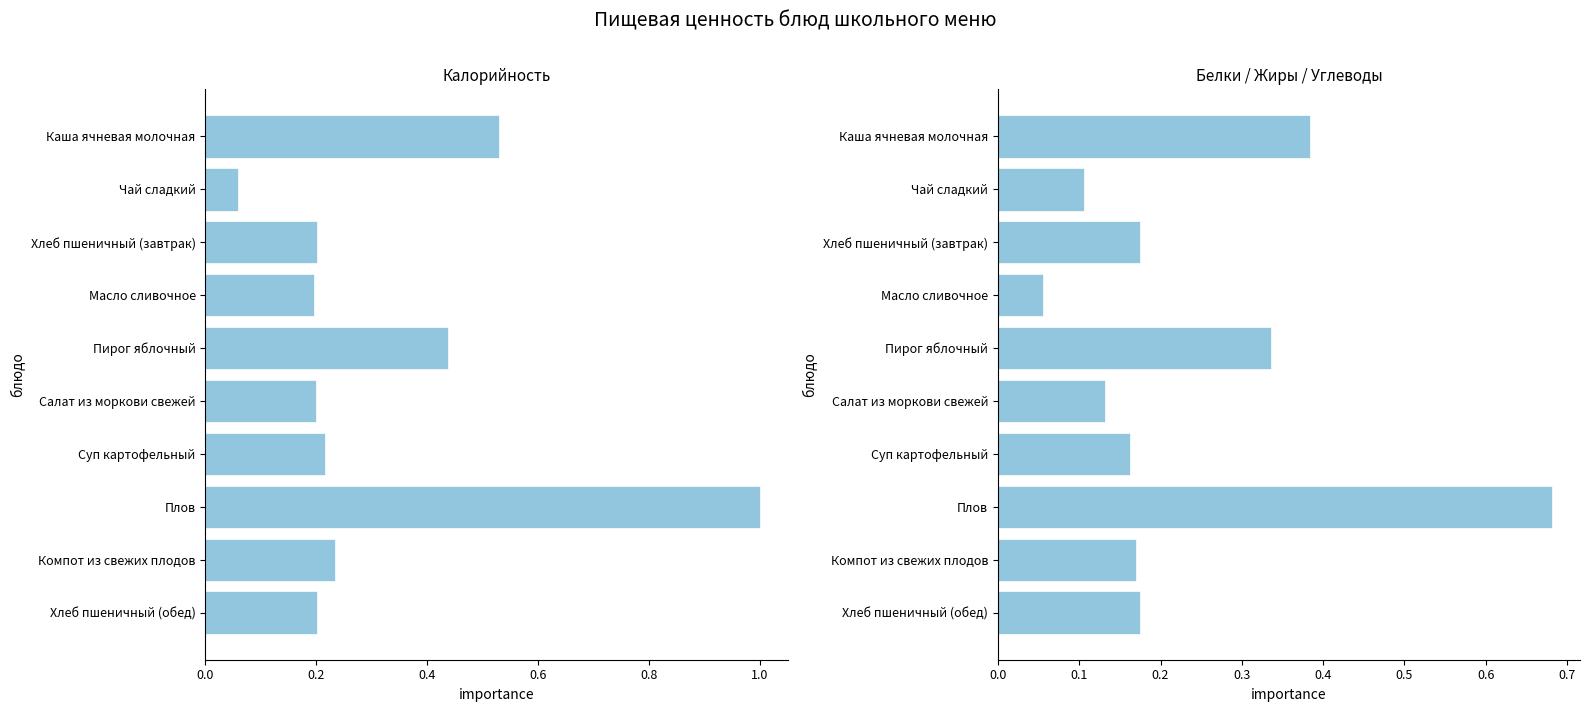

Is the value of Калорийность at Чай сладкий greater than the value of Белки/Жиры/Углеводы at Хлеб пшеничный (завтрак)?

No